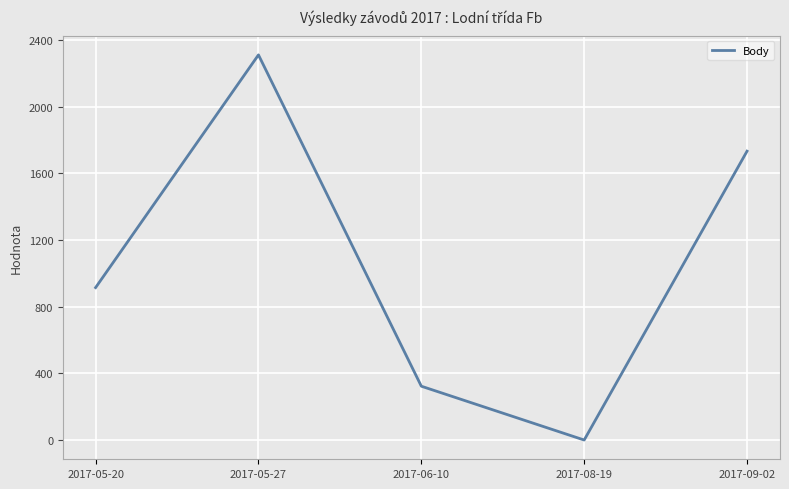

How many distinct data groups are displayed?

1